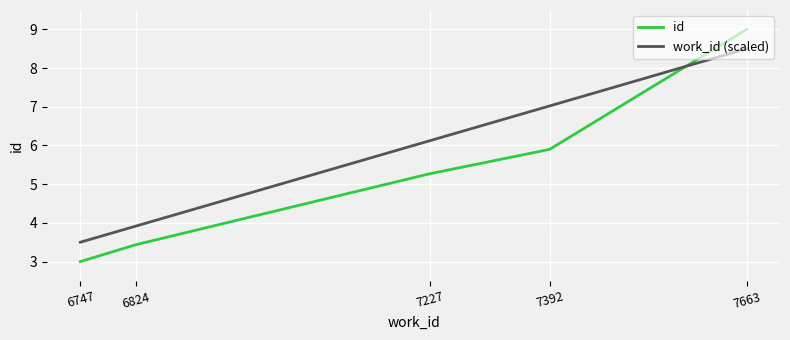

Which series has the largest total across all categories?

work_id (scaled)